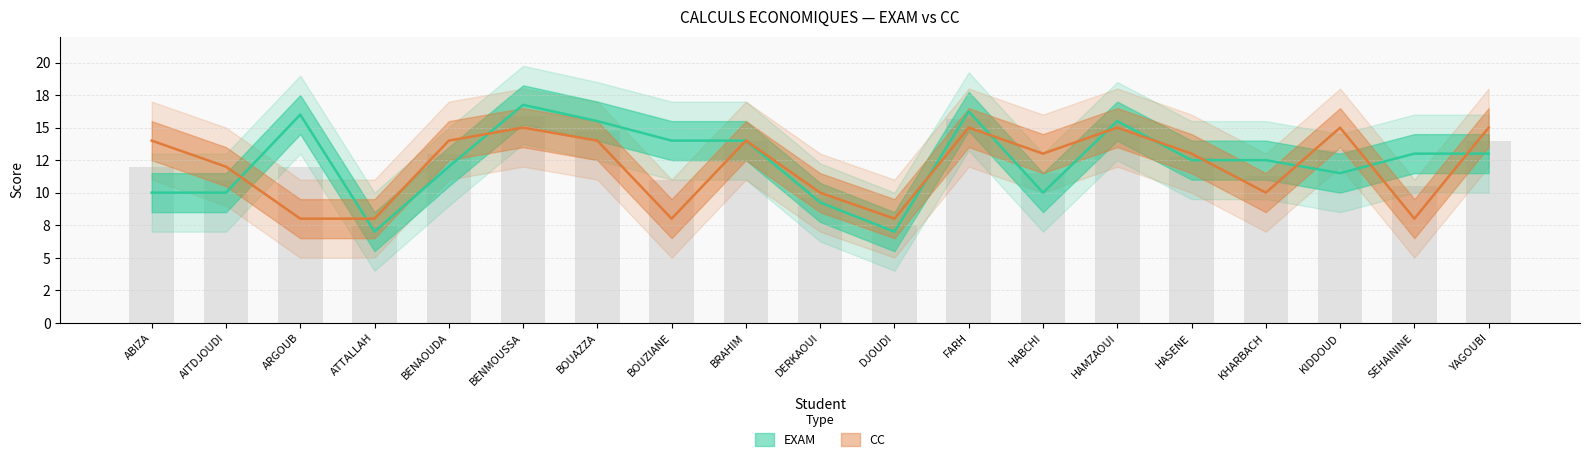

What is the difference between the EXAM values at BOUZIANE and BOUAZZA?

1.5